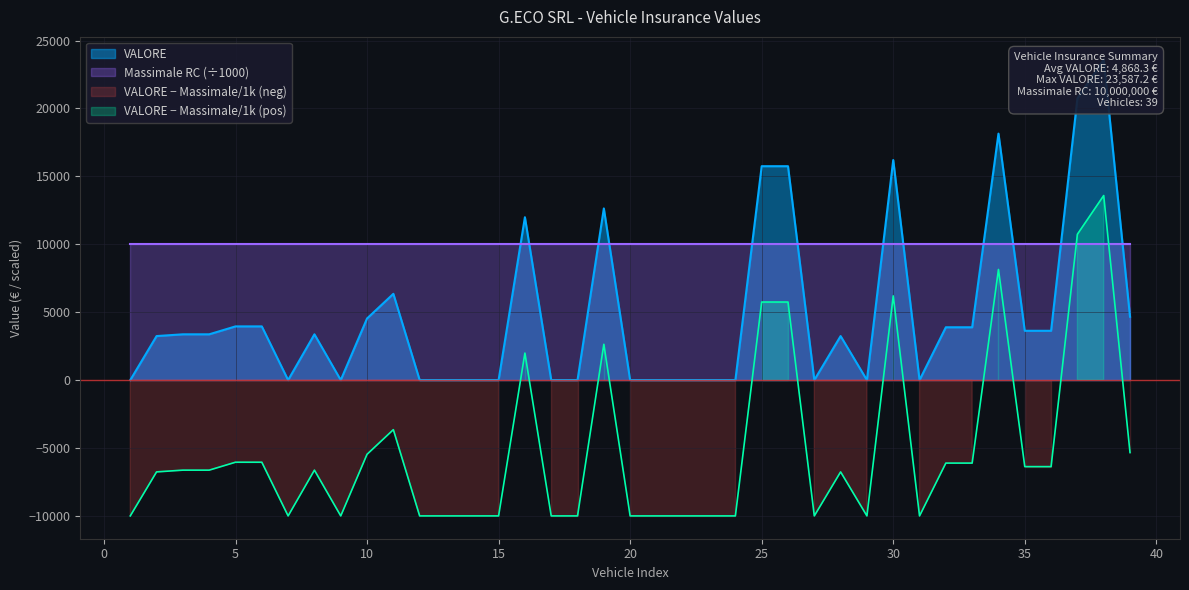

What is the change in value from 29 to 39?

+4665.6